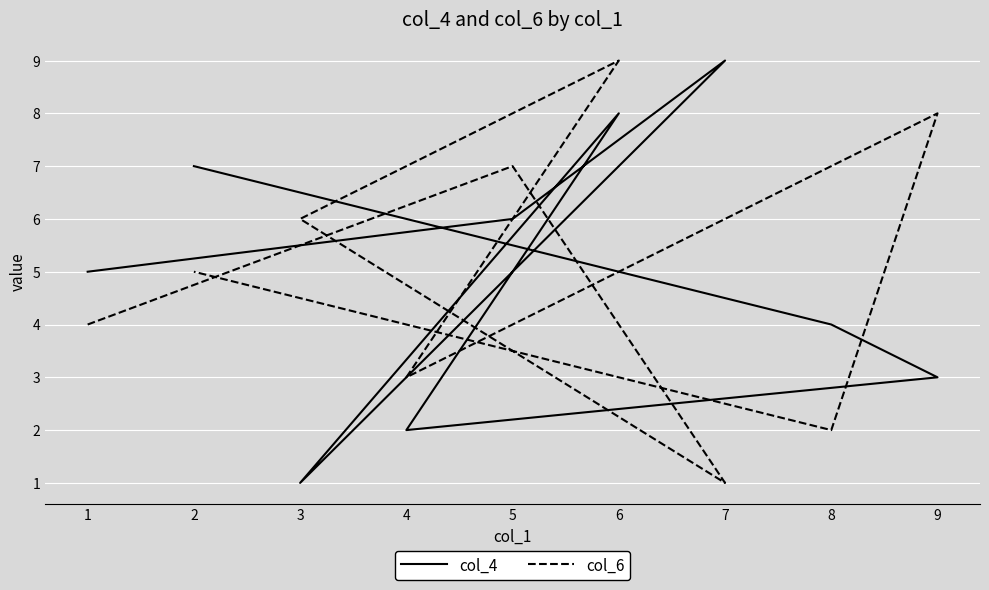

Which category has the lowest value across all series?

3